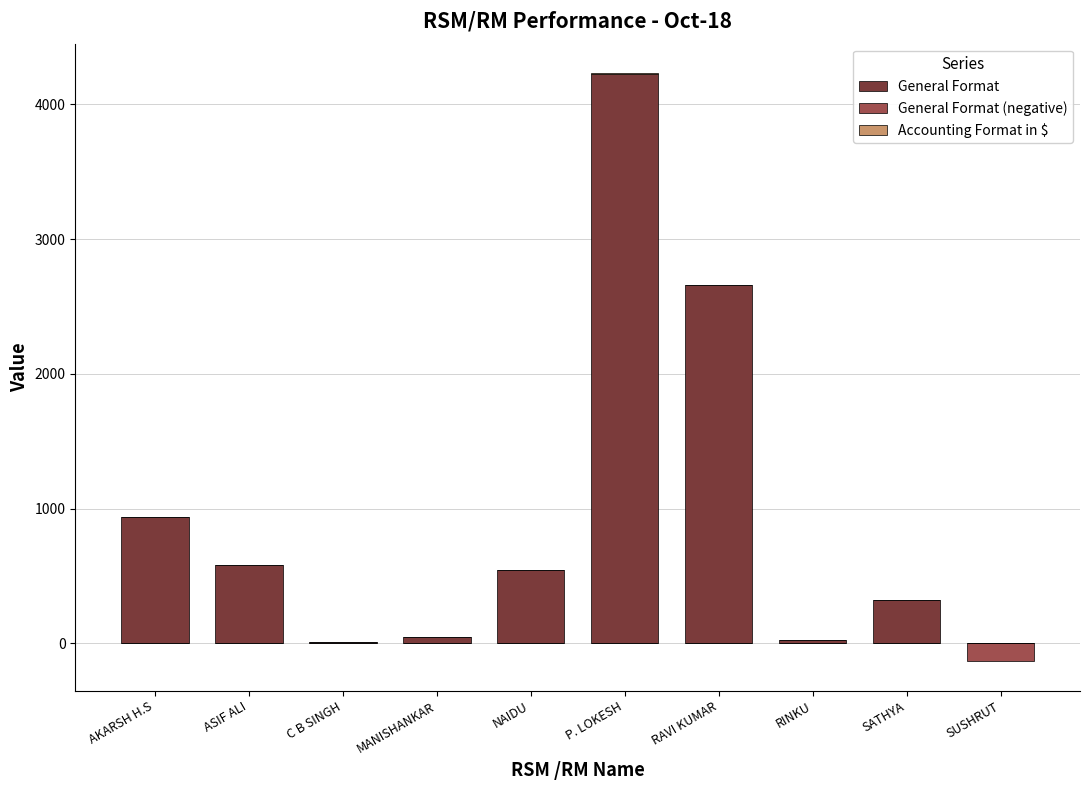

What is the label of the 5th bar from the right?

P. LOKESH